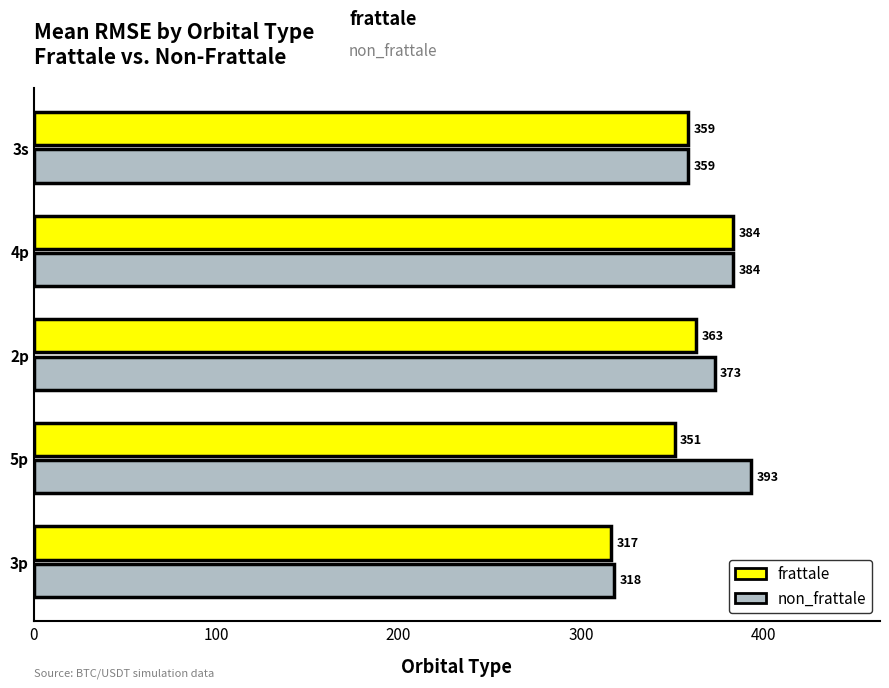

Between 2p and 3s, which series saw the biggest shift?

non_frattale